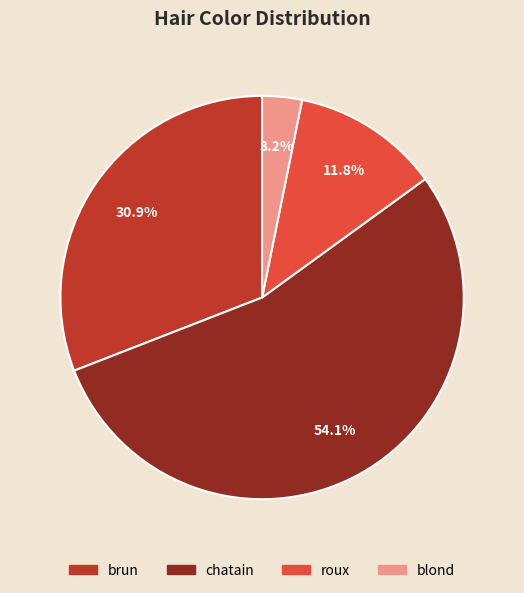

To the nearest percent, what is the difference between the largest and smallest slice percentages?

51%